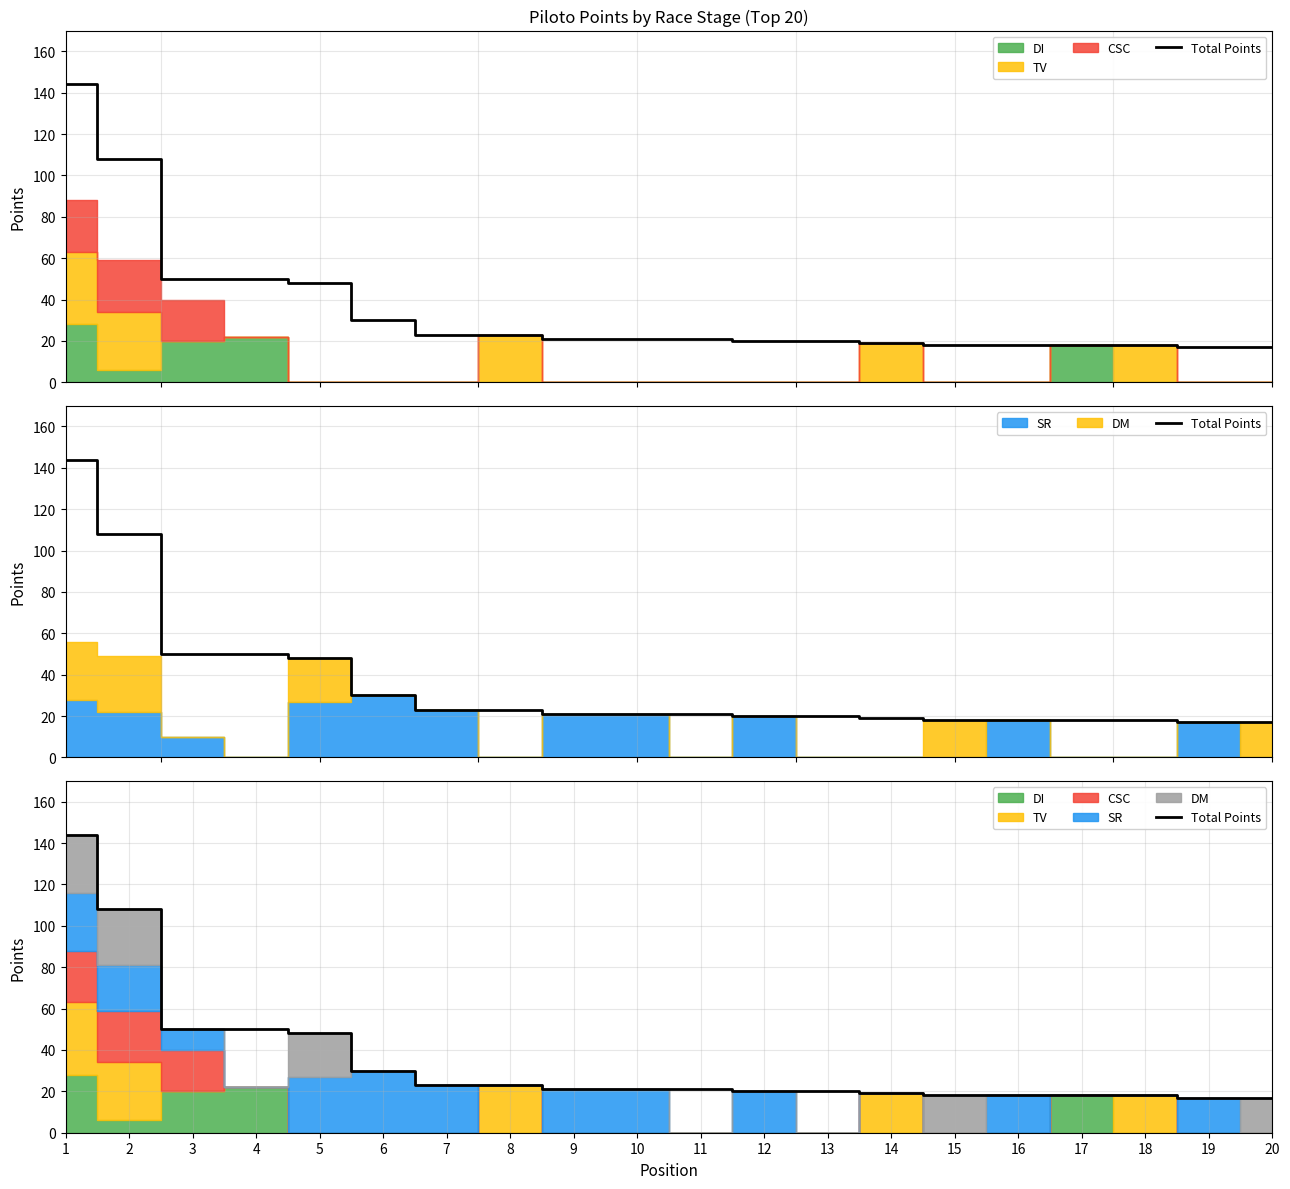

Where is the data nearest to the value 80?

2